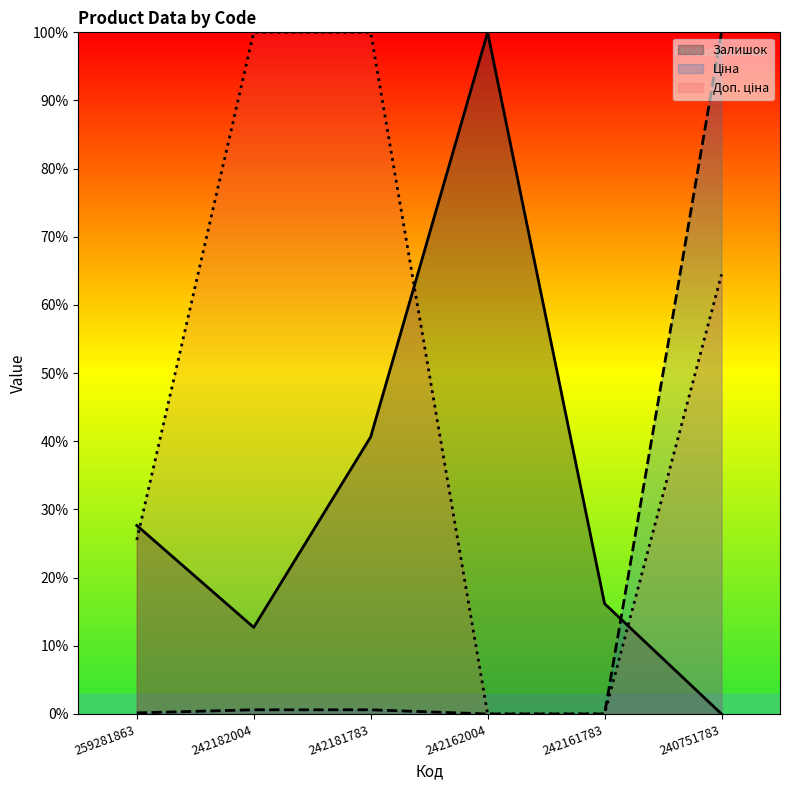

Is it true that Ціна equals 100.0 at 240751783?

True